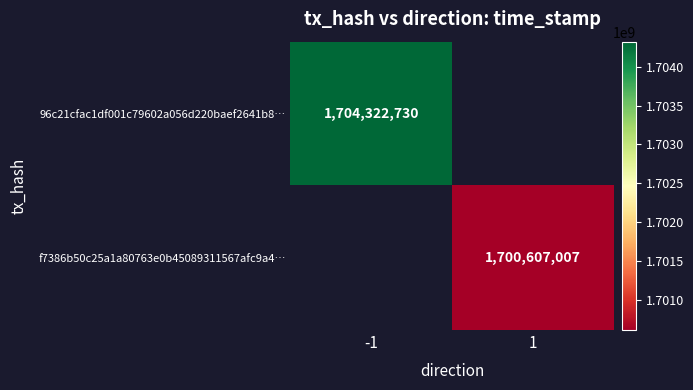

How many categories are shown in the chart?

2